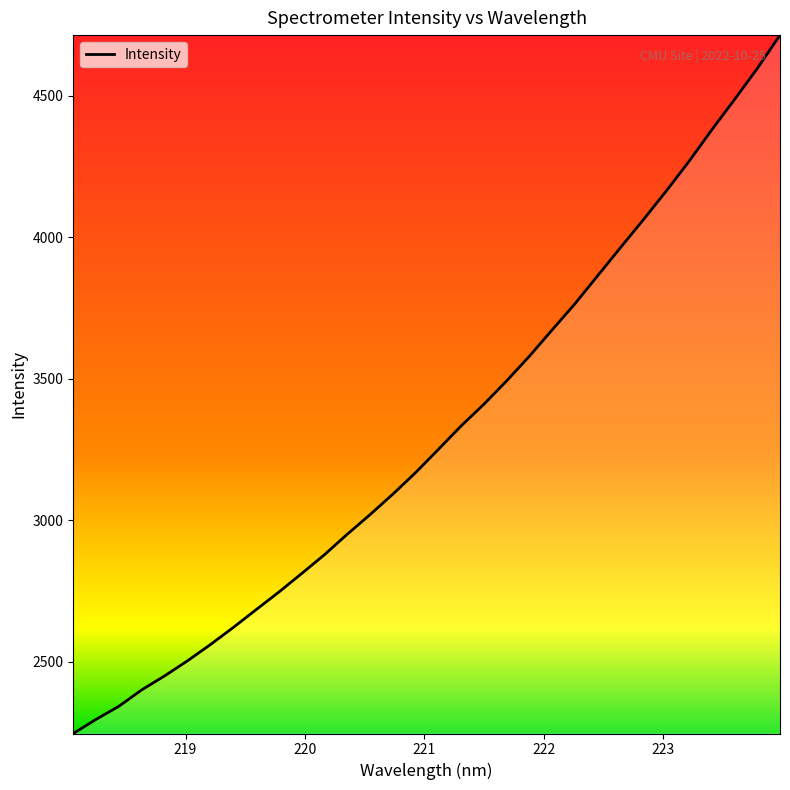

What is the minimum value shown in the chart?

2247.3